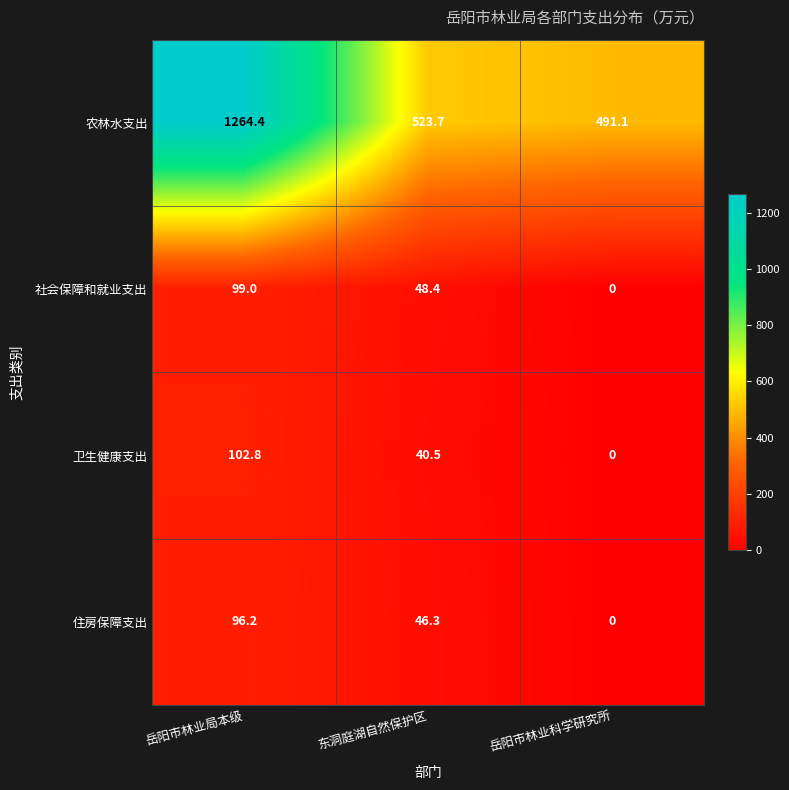

How many values in 社会保障和就业支出 are above zero?

2